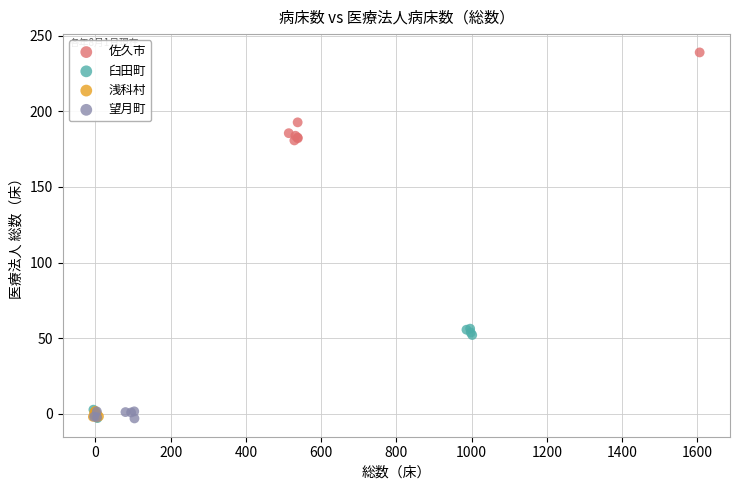

Which series contains the highest Y value?

佐久市